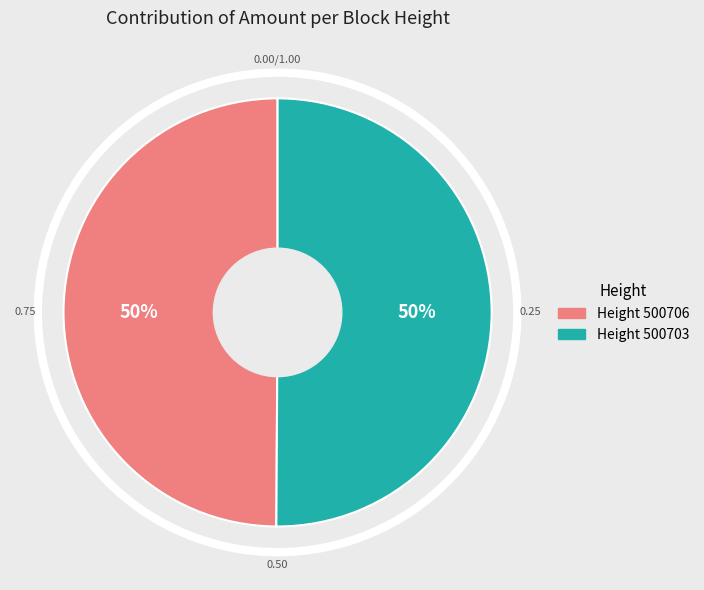

To the nearest percent, what is the average slice percentage?

50%